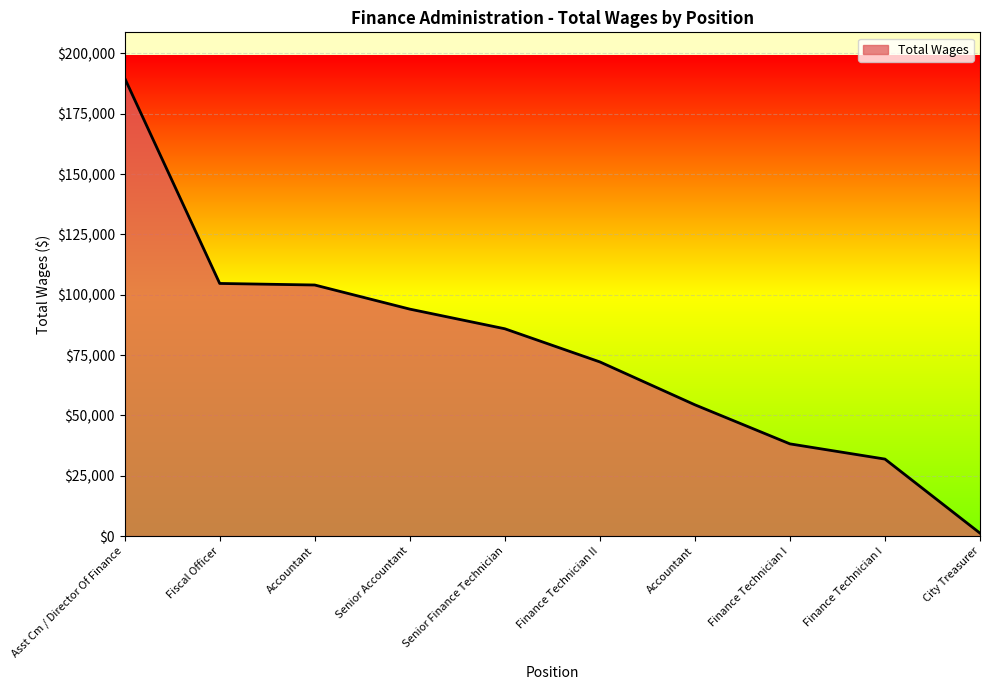

Which has a higher value, Senior Finance Technician or Accountant?

Accountant